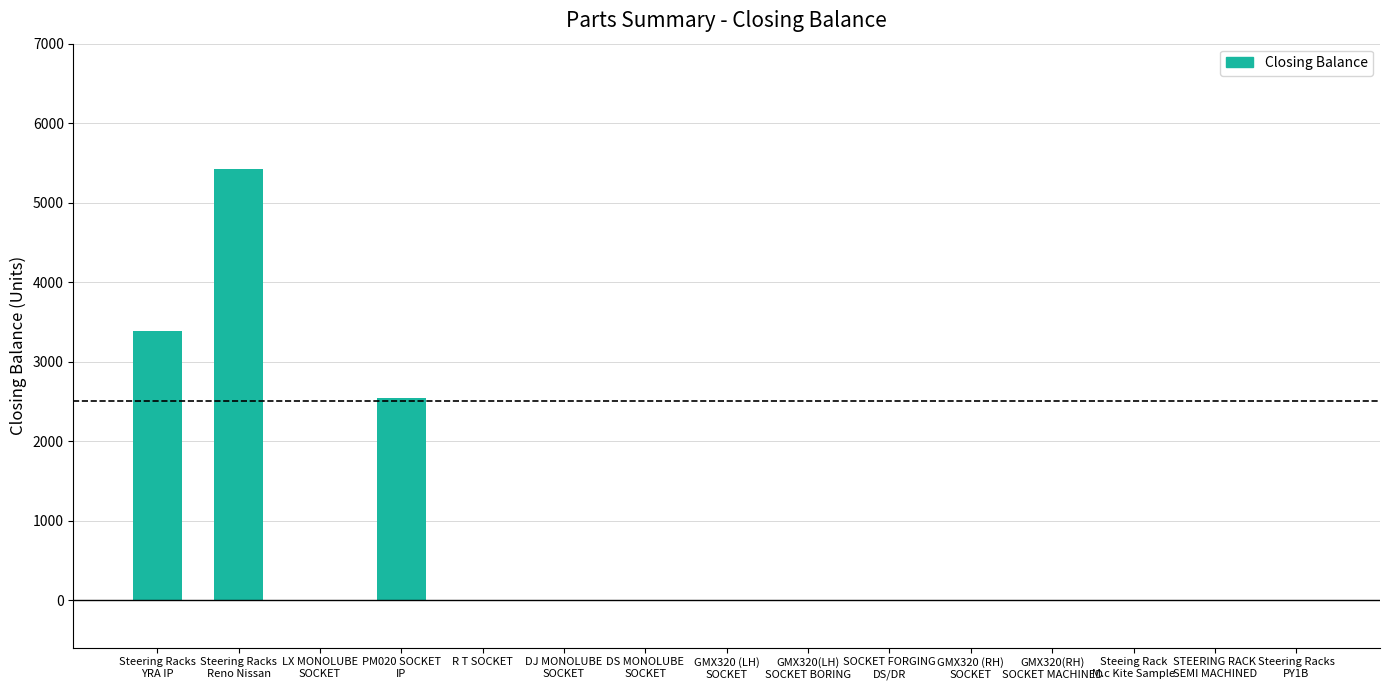

True or false: the data shows 0 at R T SOCKET.

True